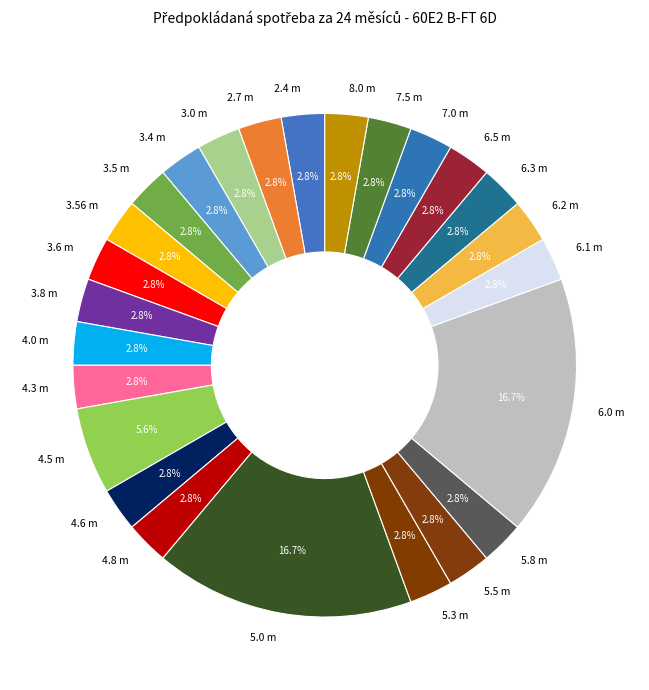

What is the ratio of the value at 4.6 m to the value at 3.4 m?

1.0